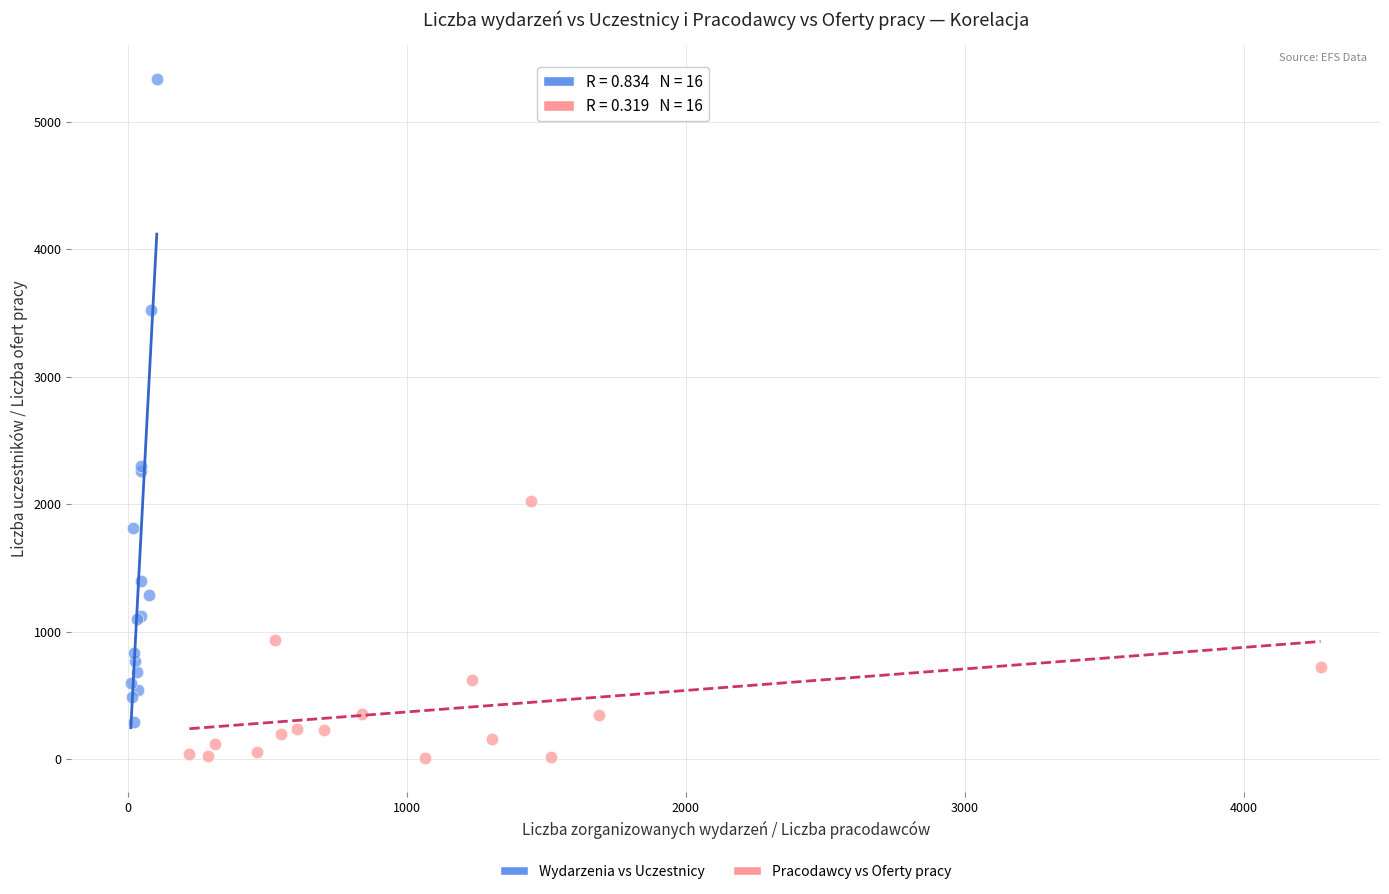

Which series reaches the maximum Y coordinate?

Wydarzenia vs Uczestnicy